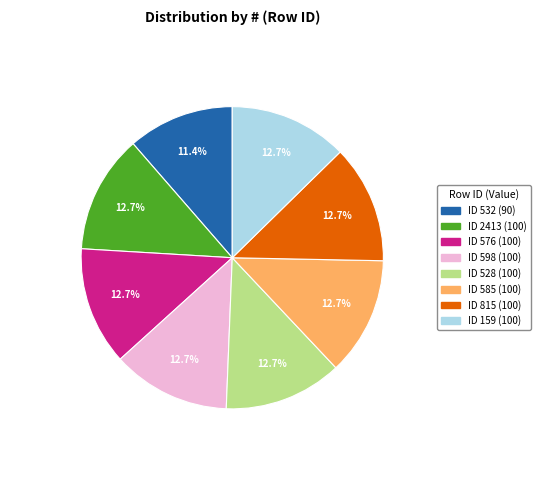

Is there any slice that represents more than half of the pie?

No